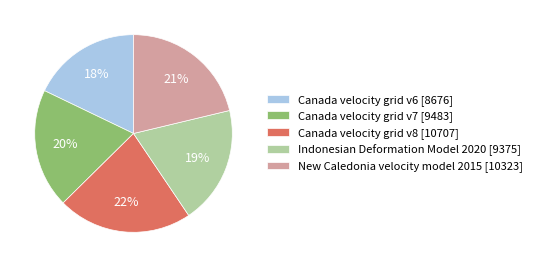

To the nearest percent, what is the difference between the Indonesian Deformation Model 2020 and Canada velocity grid v8 slice percentages?

3%